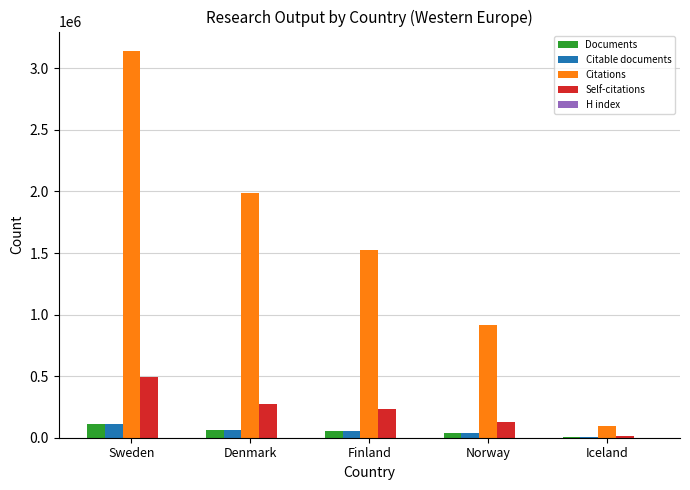

The Citations series shows 914799 at Norway. True or false?

True